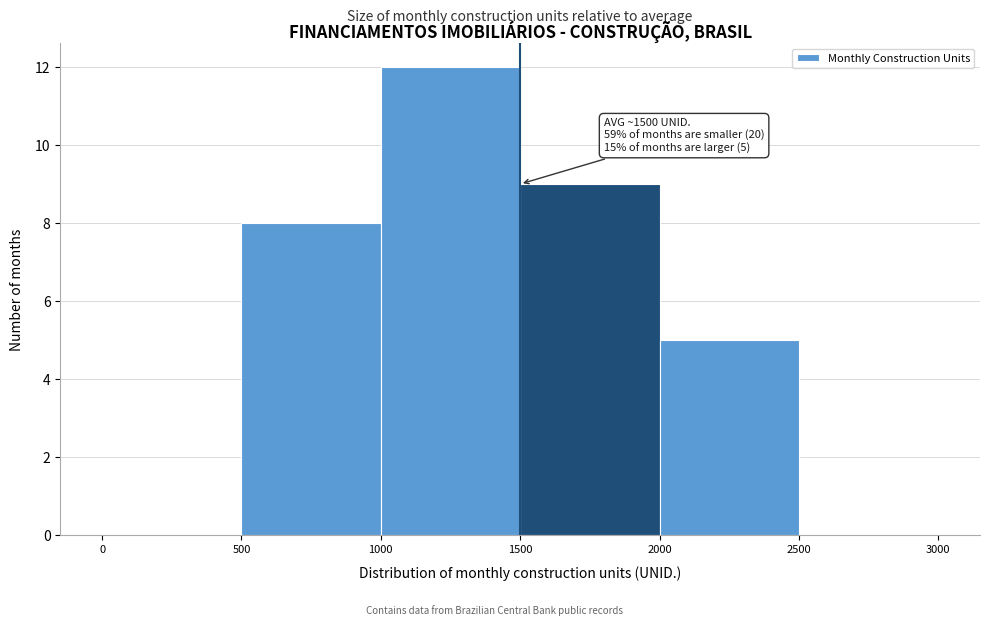

Which range on the x-axis has the tallest bar?

1000 to 1500